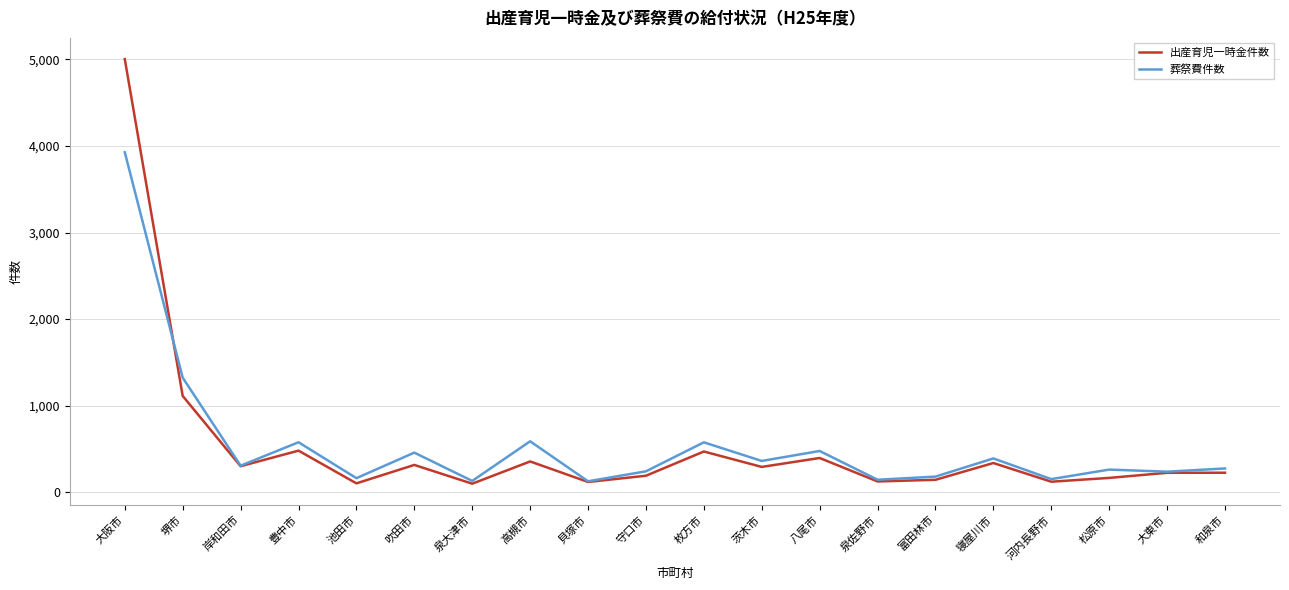

What are all the series names shown in the legend?

出産育児一時金件数, 葬祭費件数